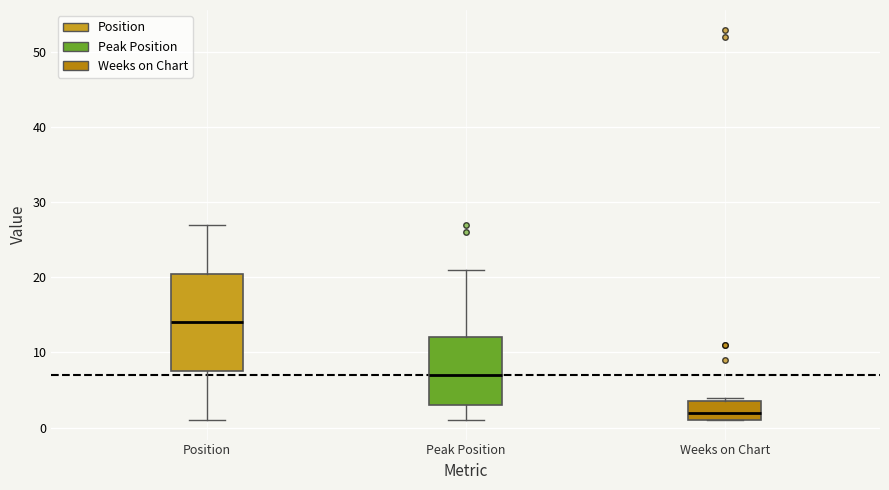

Which box's median line is the lowest?

Weeks on Chart